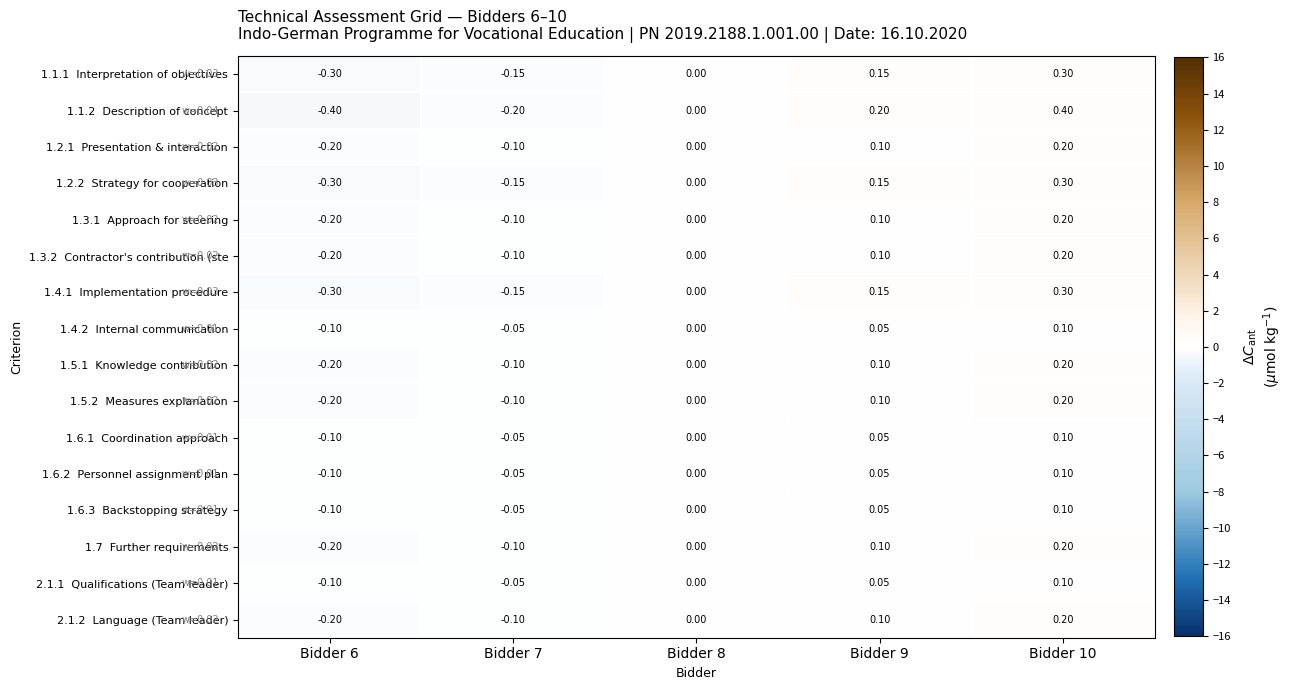

At how many categories does at least one series exceed 0?

2